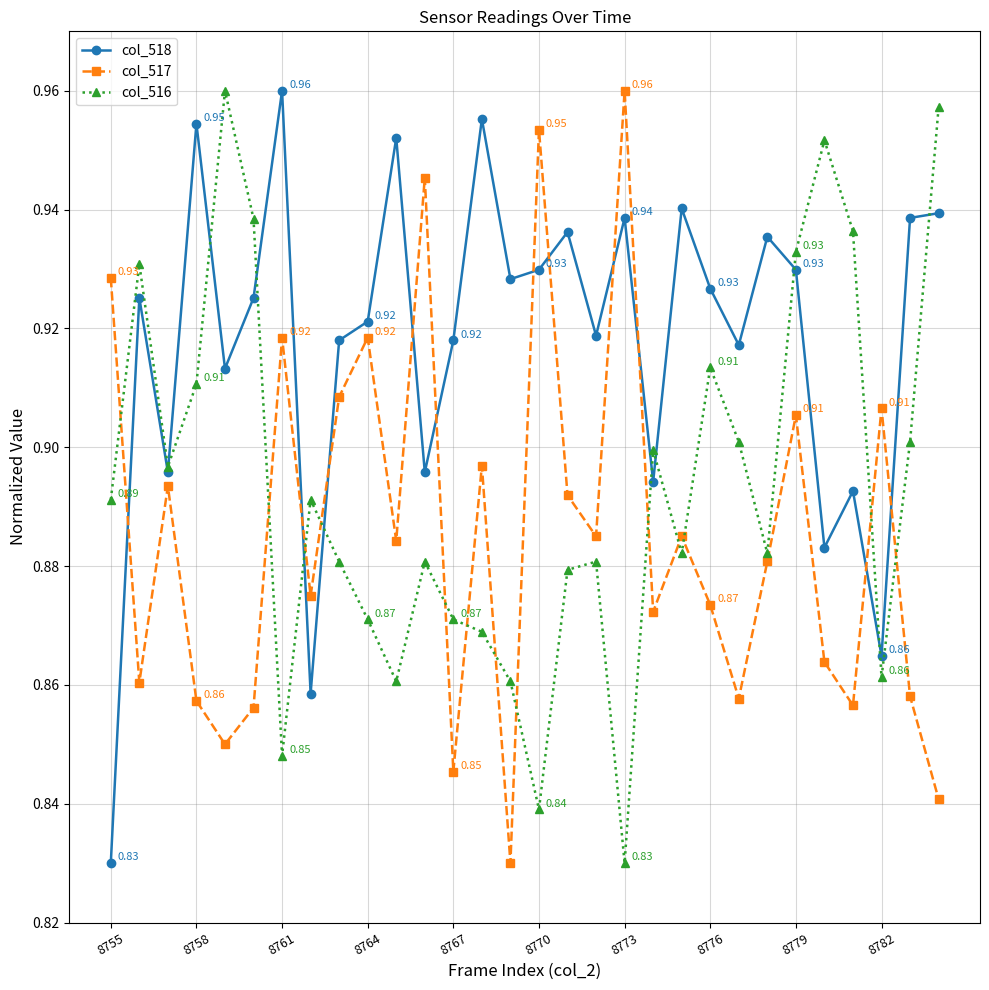

In col_517, how many points are lower than both neighbors (excluding endpoints)?

10